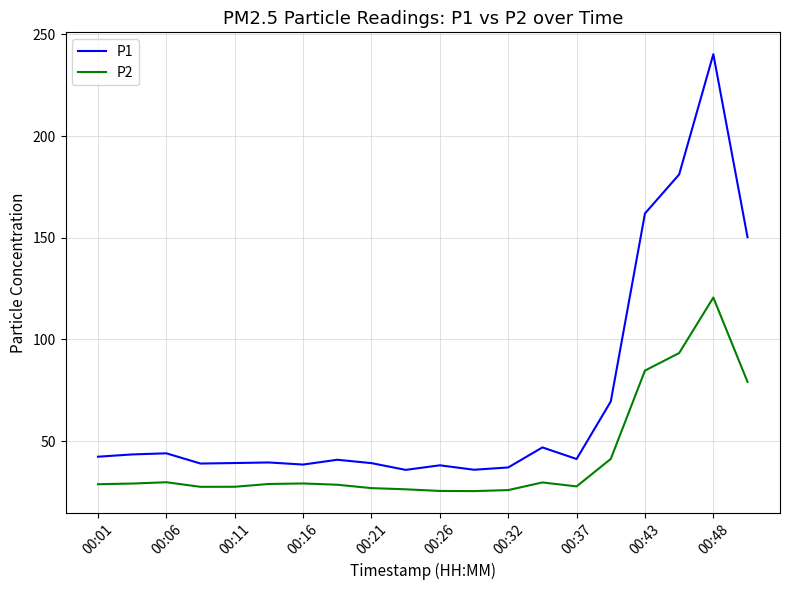

Does the chart have visible grid lines?

Yes